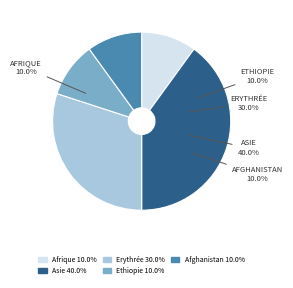

How much of the chart is everything except Asie?

60.0%